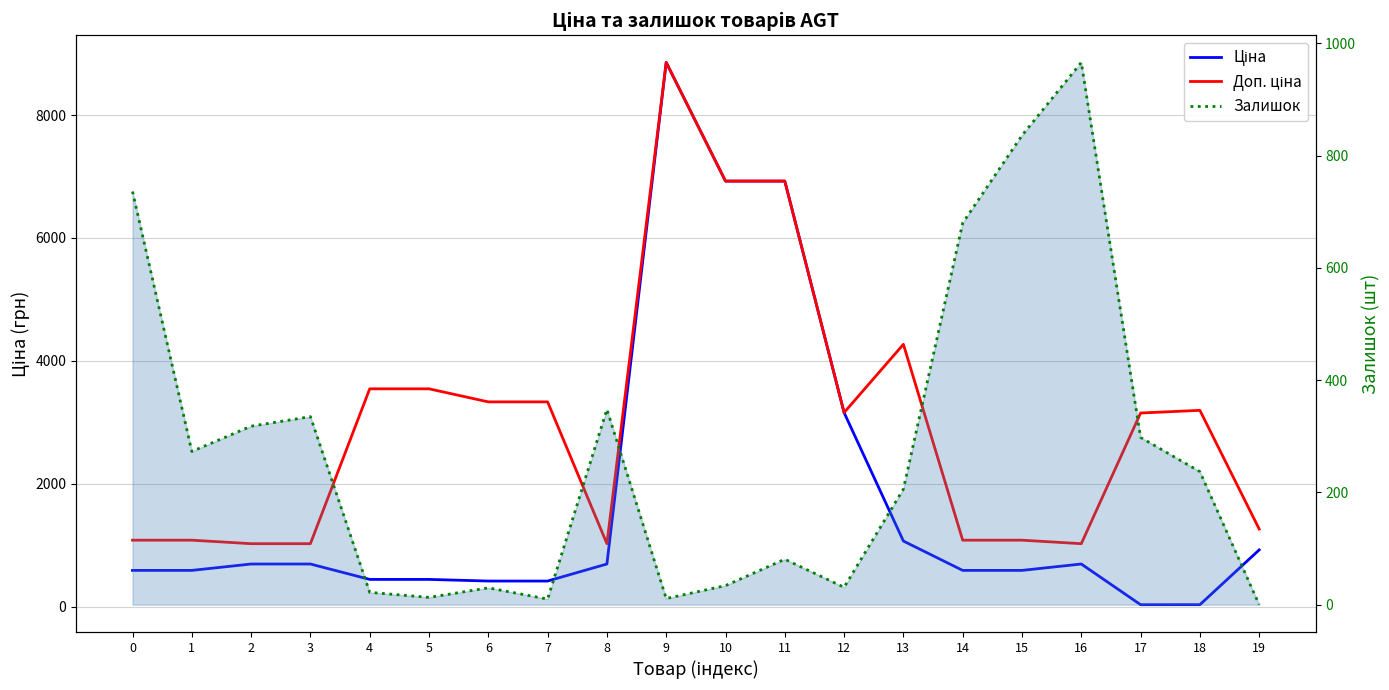

At which category is the sum across all series the highest?

9